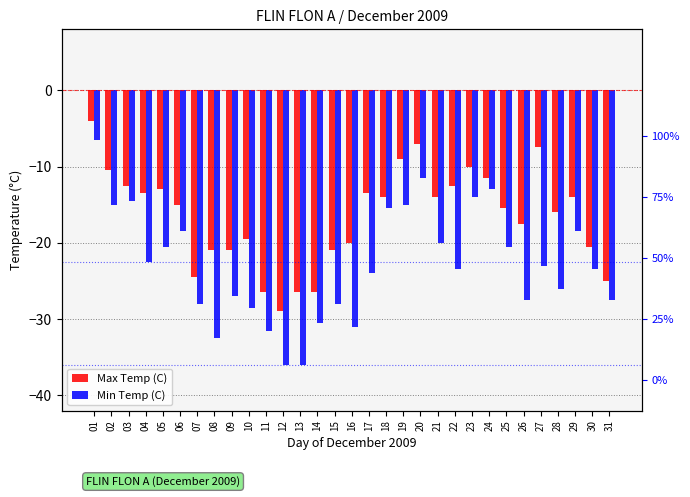

Which series has the largest total across all categories?

Max Temp (C)